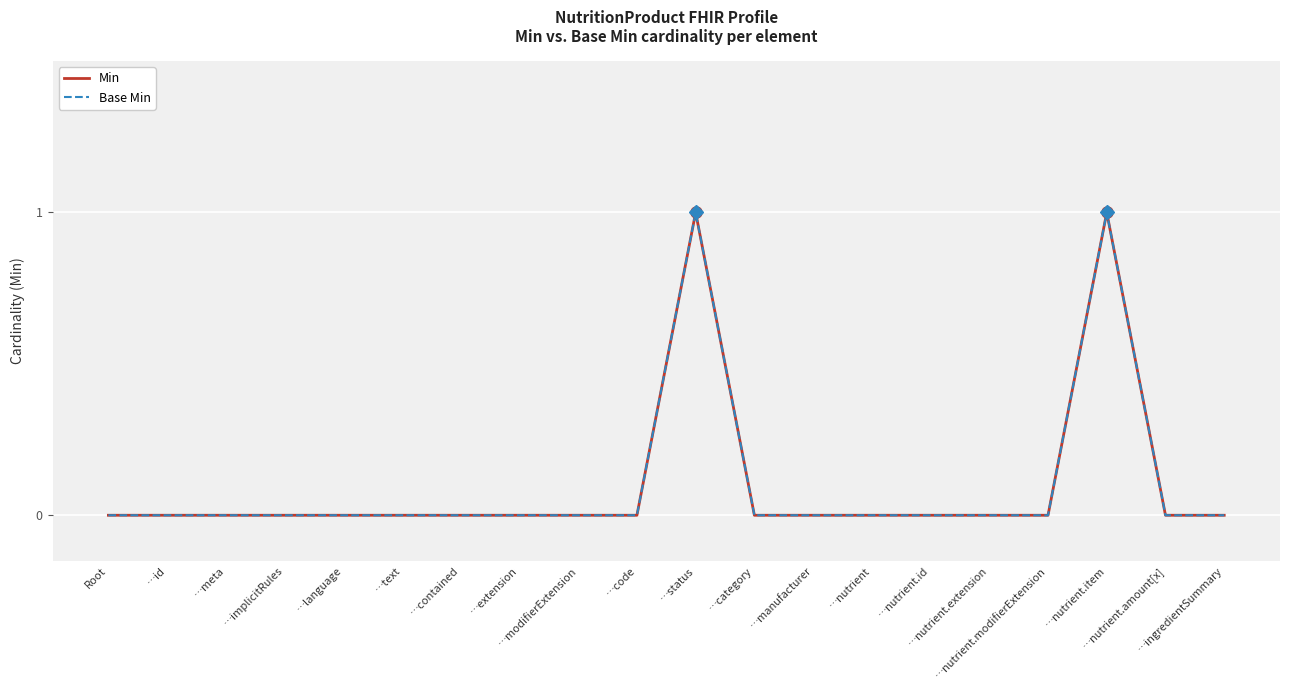

Reading left to right, list all the values displayed in this chart.

Min: Root=0	…id=0	…meta=0	…implicitRules=0	…language=0	…text=0	…contained=0	…extension=0	…modifierExtension=0	…code=0	…status=1	…category=0	…manufacturer=0	…nutrient=0	…nutrient.id=0	…nutrient.extension=0	…nutrient.modifierExtension=0	…nutrient.item=1	…nutrient.amount[x]=0	…ingredientSummary=0
Base Min: Root=0	…id=0	…meta=0	…implicitRules=0	…language=0	…text=0	…contained=0	…extension=0	…modifierExtension=0	…code=0	…status=1	…category=0	…manufacturer=0	…nutrient=0	…nutrient.id=0	…nutrient.extension=0	…nutrient.modifierExtension=0	…nutrient.item=1	…nutrient.amount[x]=0	…ingredientSummary=0